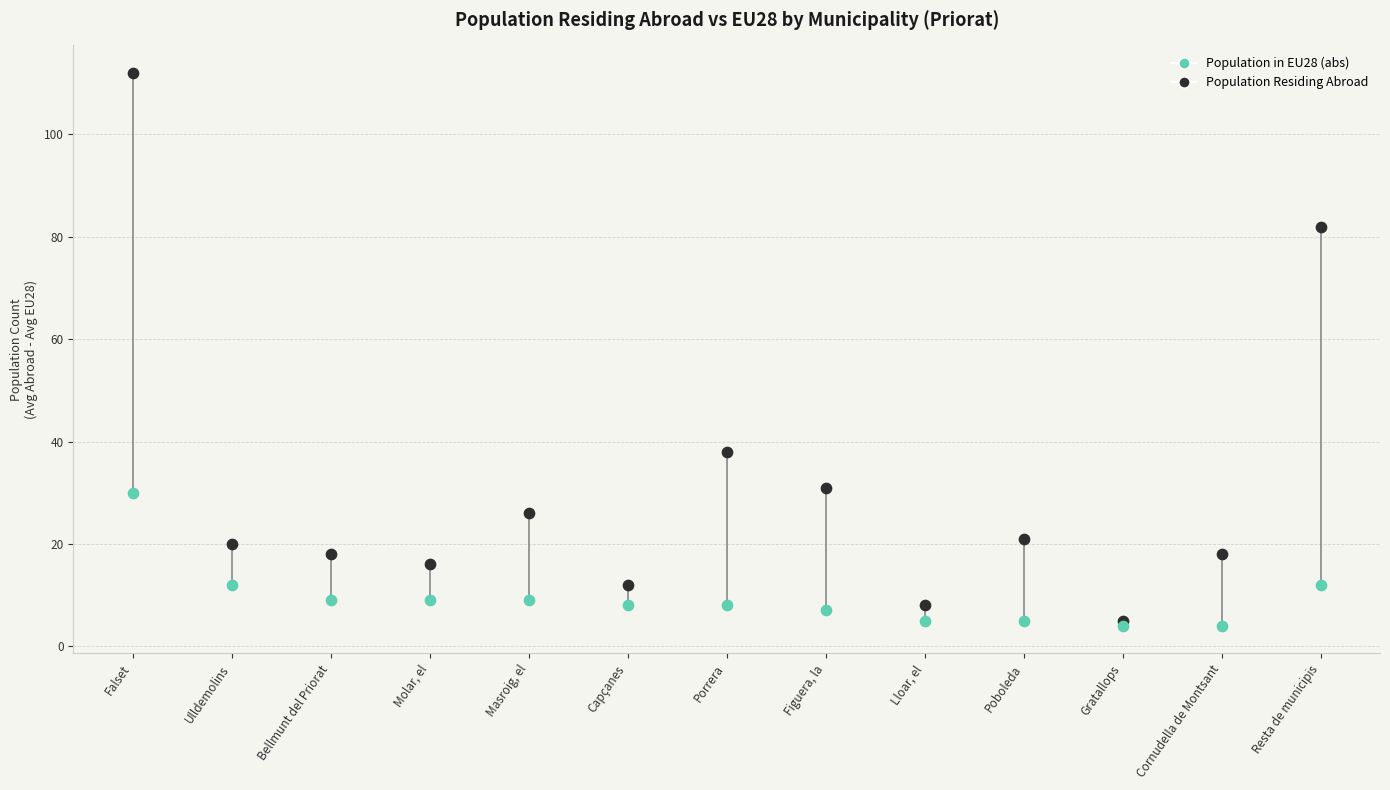

In the Population Residing Abroad series, what Y value is closest to 58?

38